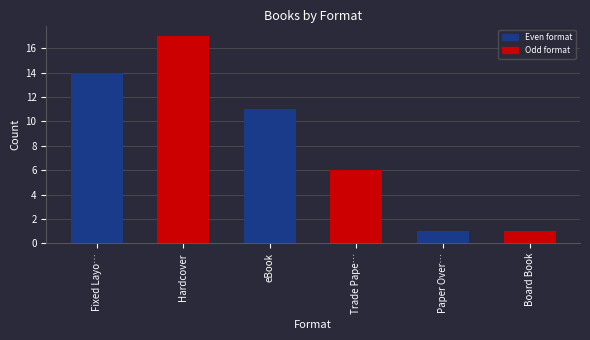

What is the sum of the values at eBook and Paper Over…?

12